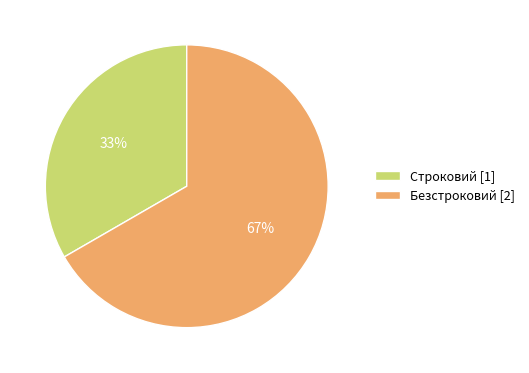

Is Безстроковий the majority of the pie?

Yes